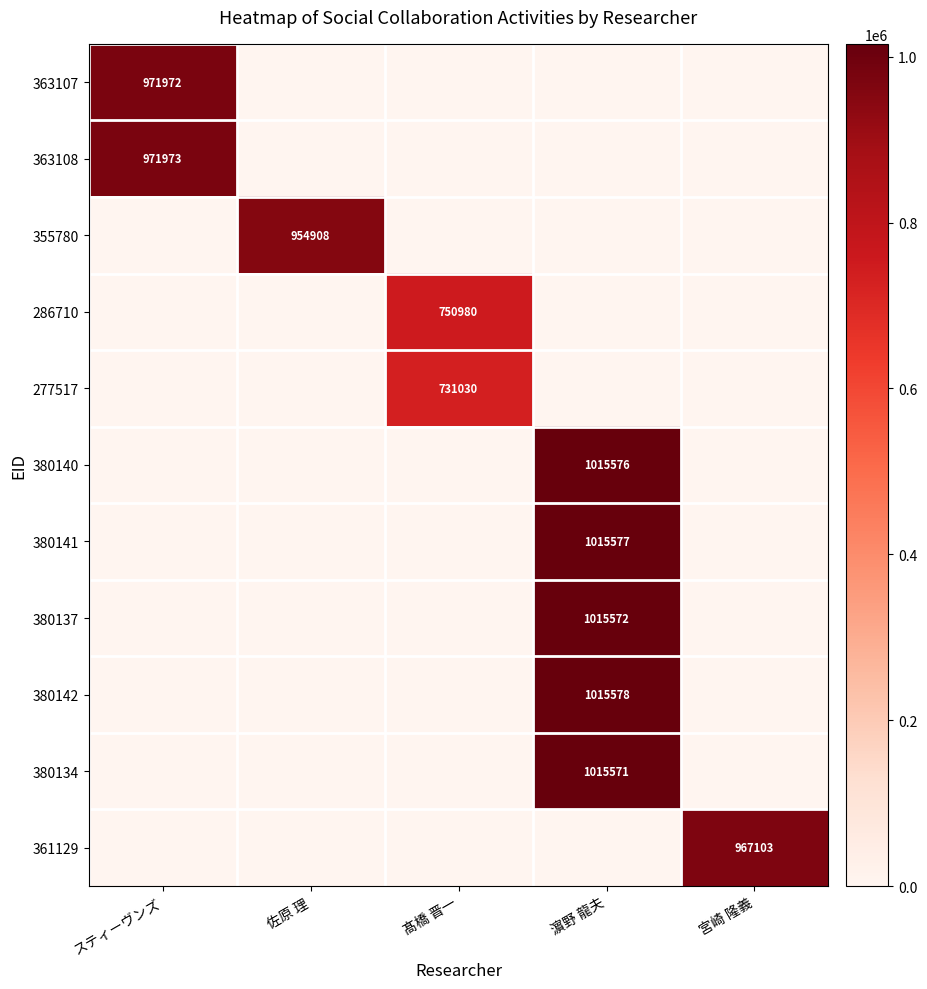

The 380140 series shows 1015576 at 濵野 龍夫. True or false?

True